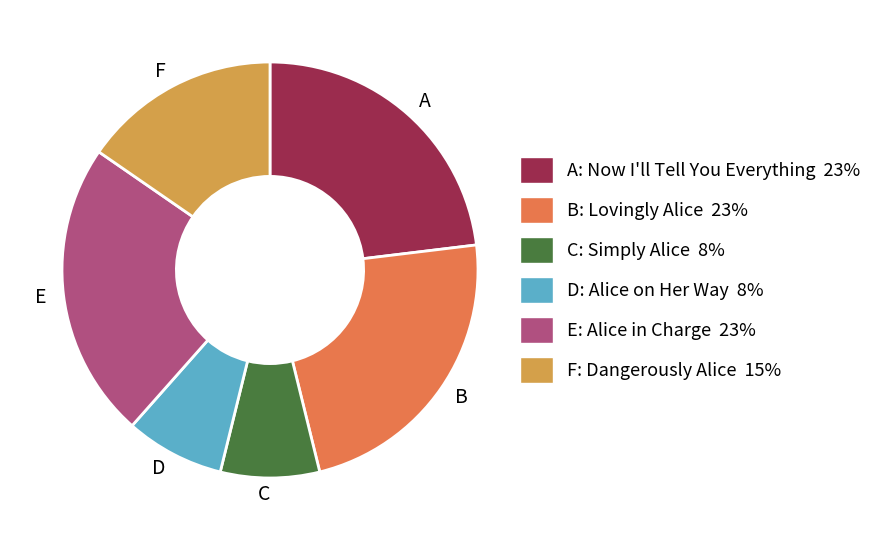

The B slice represents 23% of the pie. True or false?

True